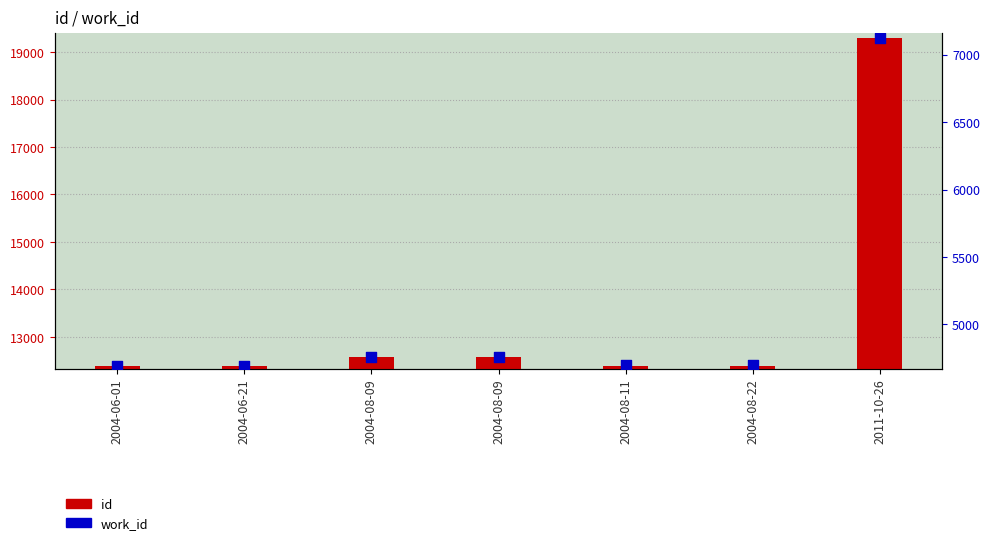

Is the value of work_id at 2004-08-09 greater than the value of id at 2004-08-09?

No